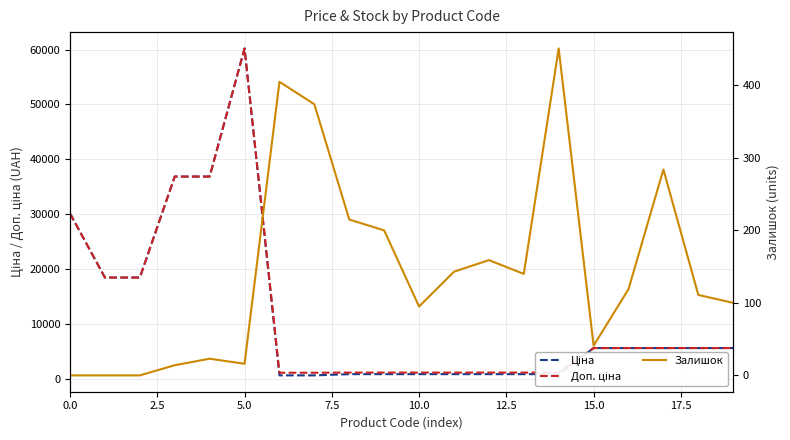

What is the average value of the Ціна series?

11770.3